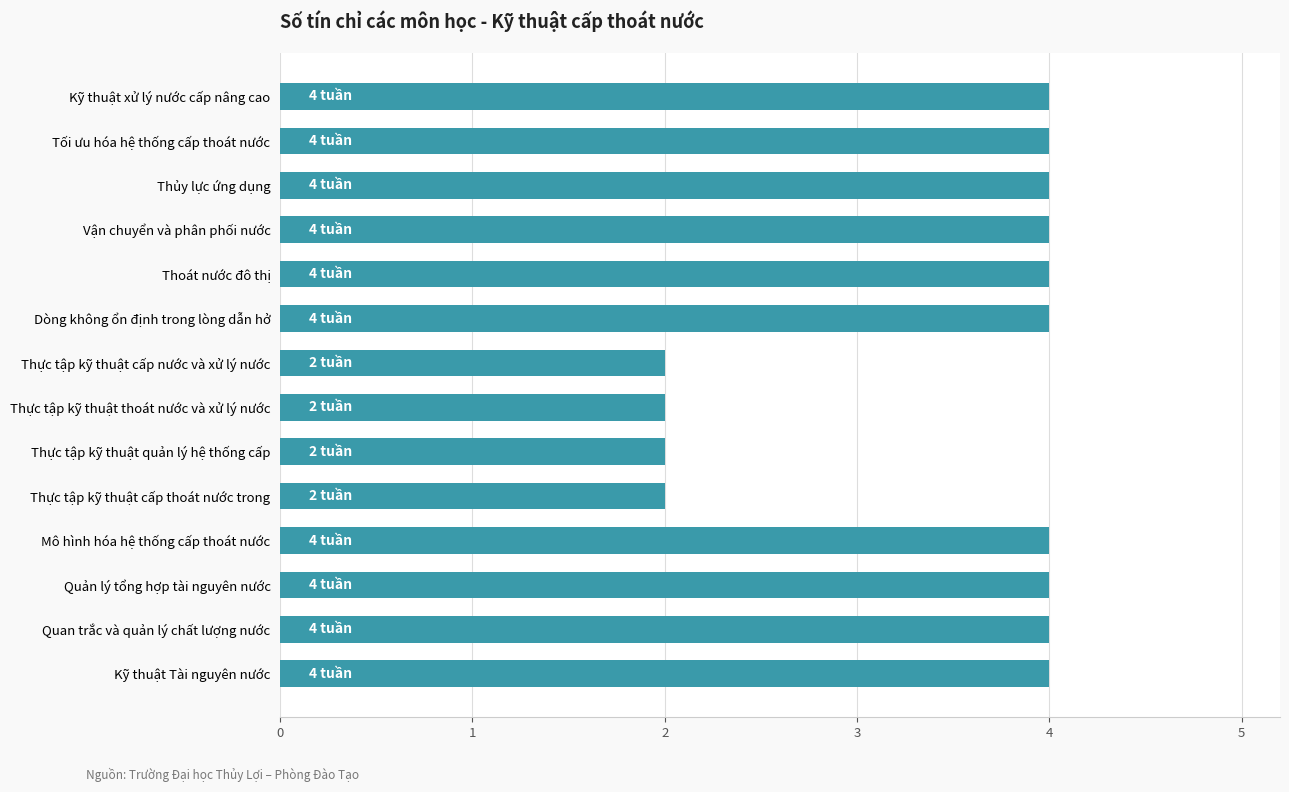

What is the change in value from Thực tập kỹ thuật cấp nước và xử lý nước to Thủy lực ứng dụng?

+2